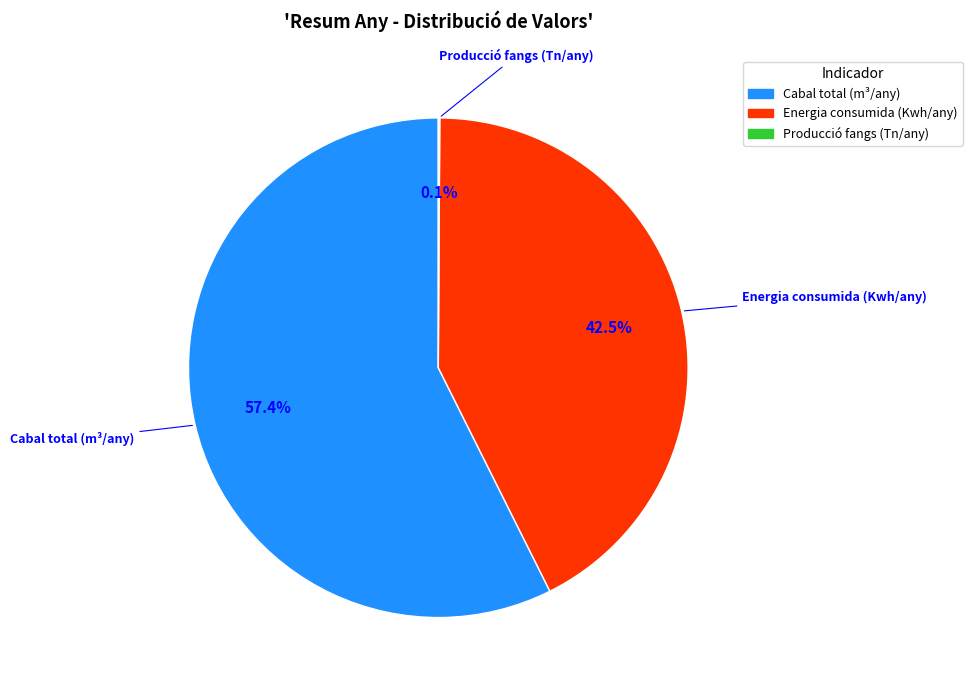

Combined, what portion of the pie is Cabal total (m³/any) and Energia consumida (Kwh/any)?

99.9%